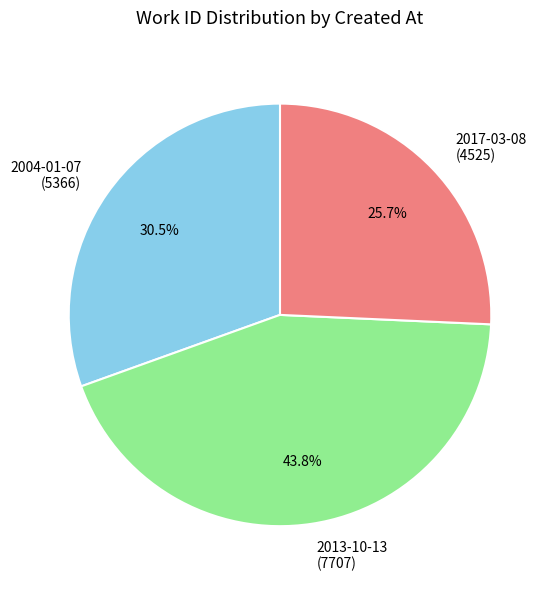

Approximately how many times larger is the value at 2013-10-13 (7707) compared to 2017-03-08 (4525)?

1.7